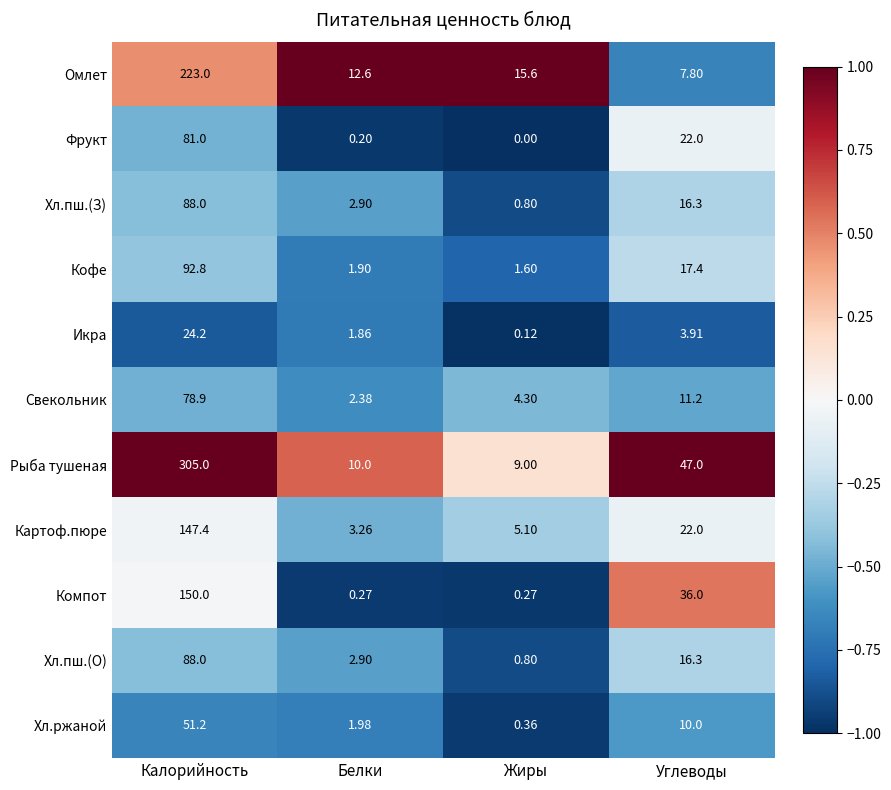

List the labels in order of Картоф.пюре value, largest first.

Калорийность, Углеводы, Жиры, Белки